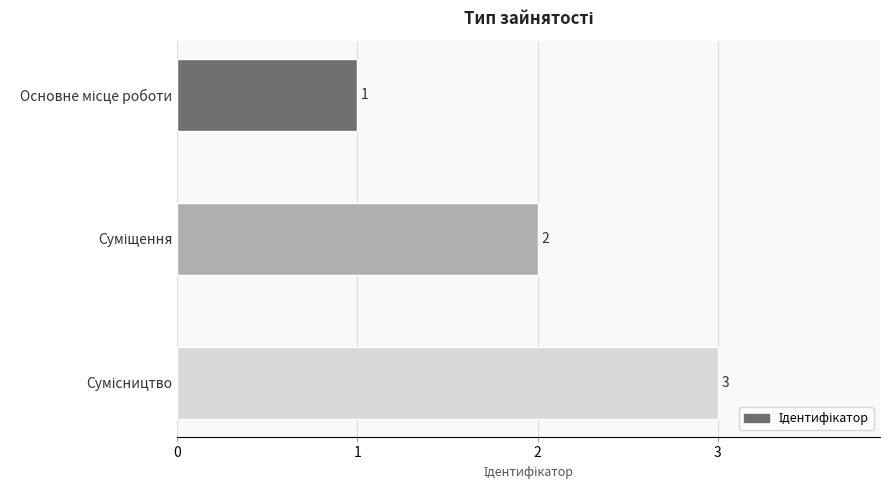

What is the sum of all values?

6